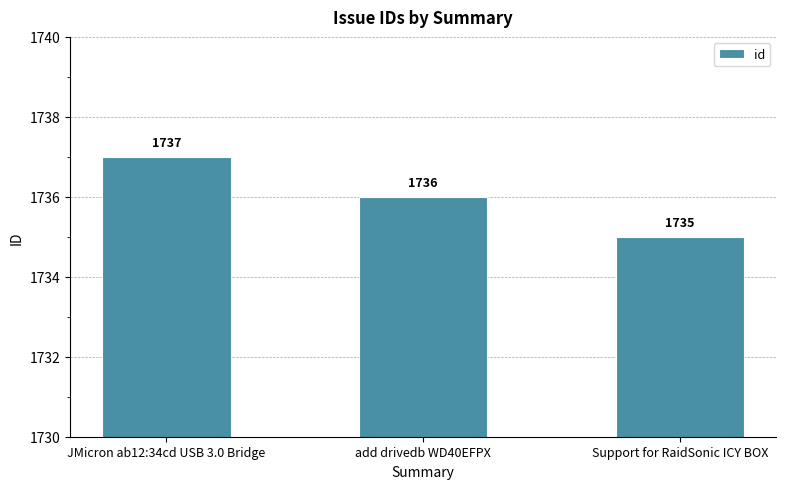

Is it true that the value at add drivedb WD40EFPX is 1206?

False